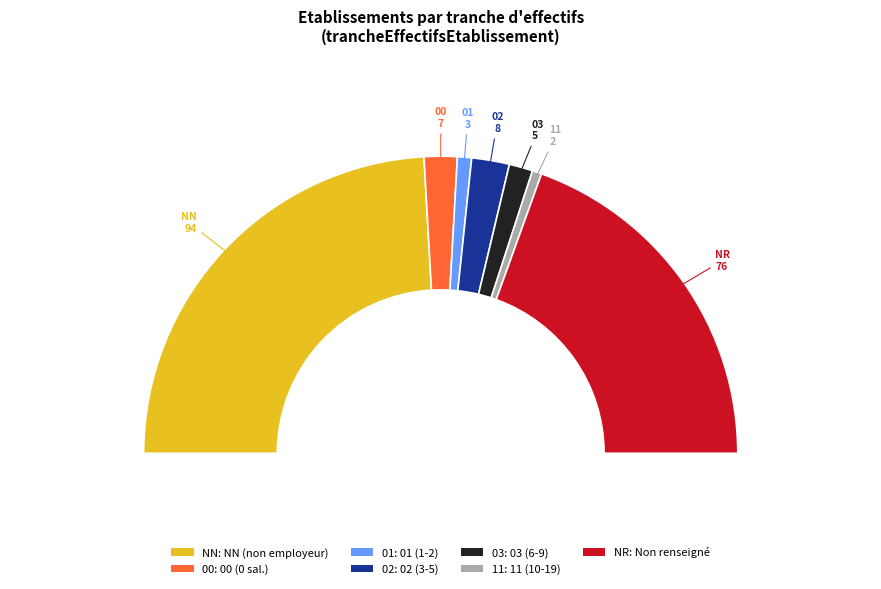

What percentage is the  slice, to the nearest percent?

39%